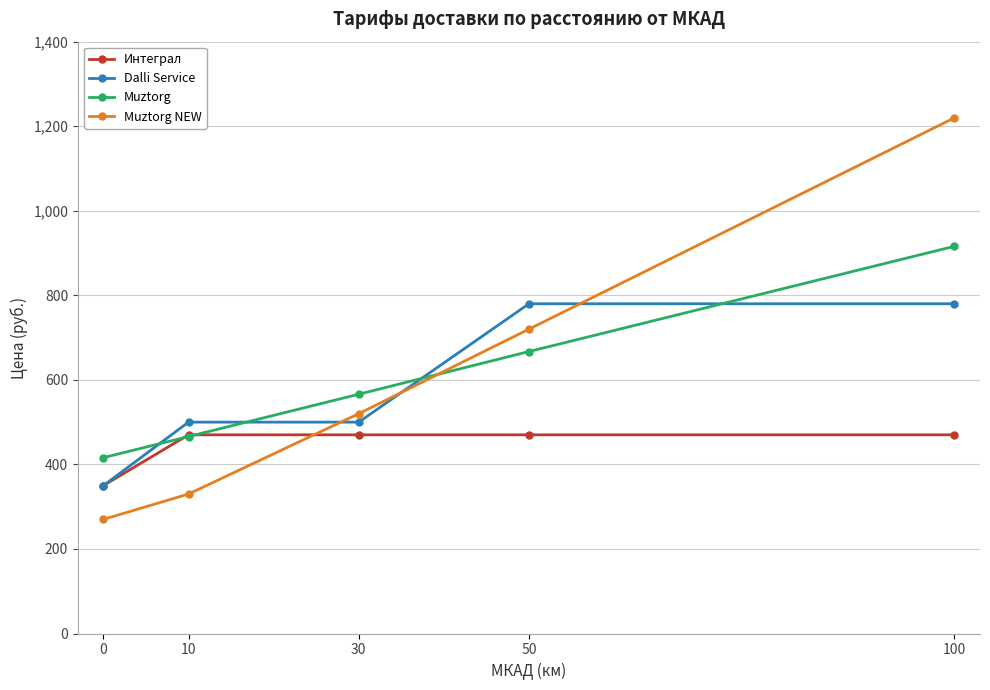

What is the difference between the maximum and minimum values in the Интеграл series?

120